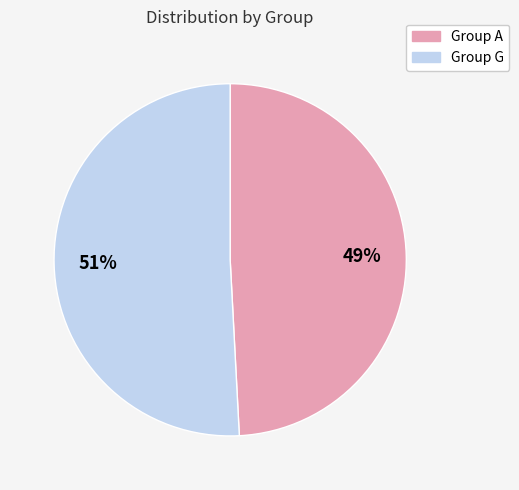

To the nearest percent, what is the average slice percentage?

50%